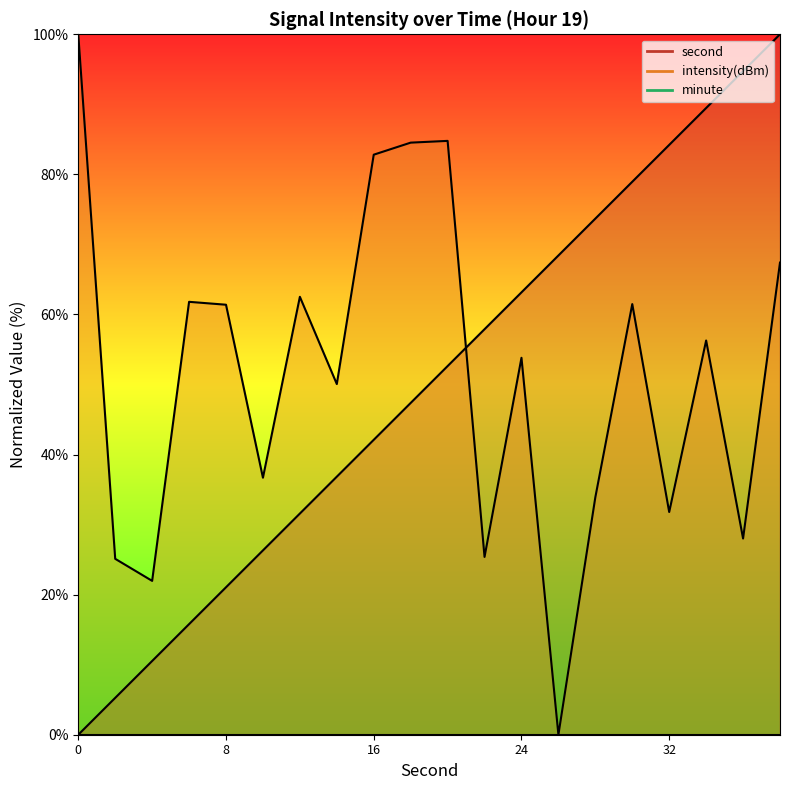

At how many categories does at least one series exceed 96?

2